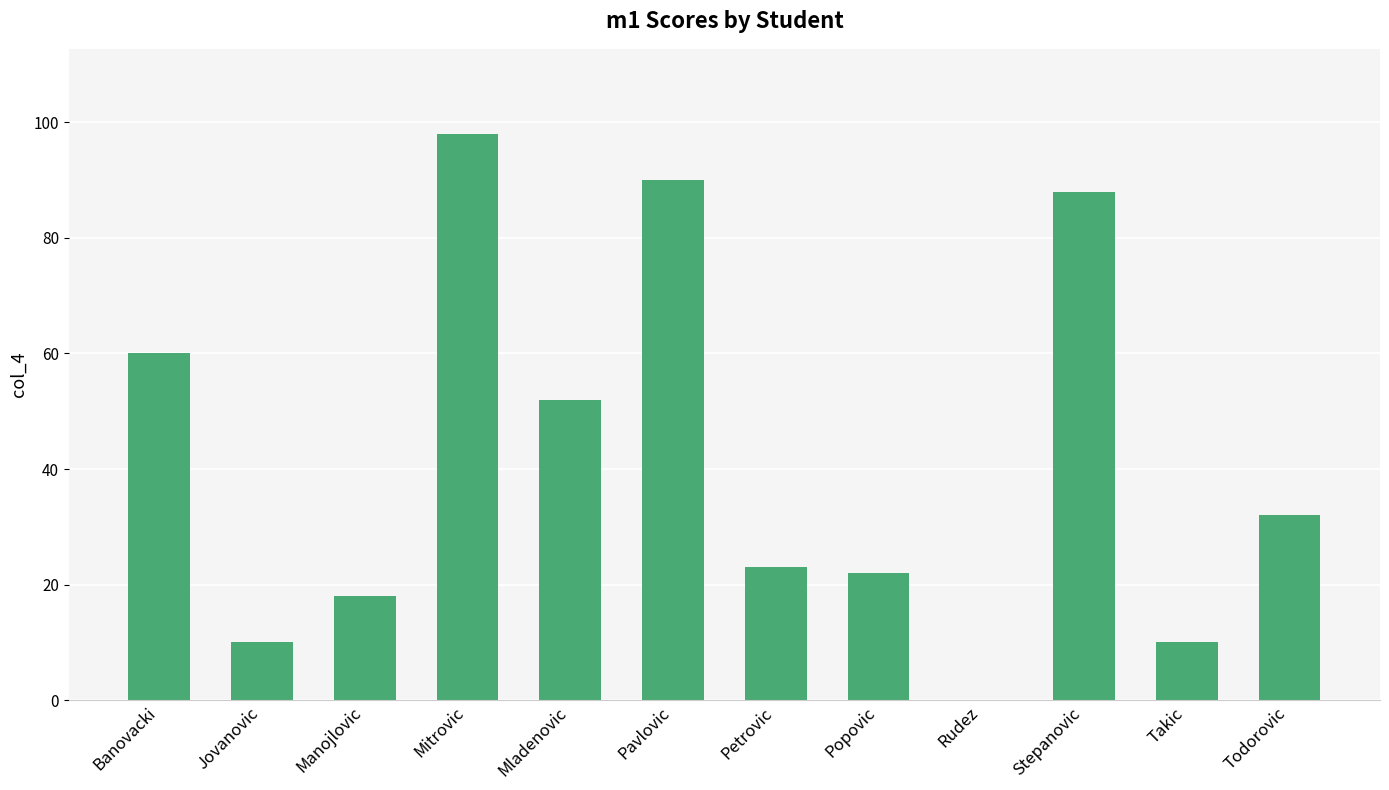

Reading left to right, list all the values displayed in this chart.

Banovacki=60	Jovanovic=10	Manojlovic=18	Mitrovic=98	Mladenovic=52	Pavlovic=90	Petrovic=23	Popovic=22	Rudez=0	Stepanovic=88	Takic=10	Todorovic=32